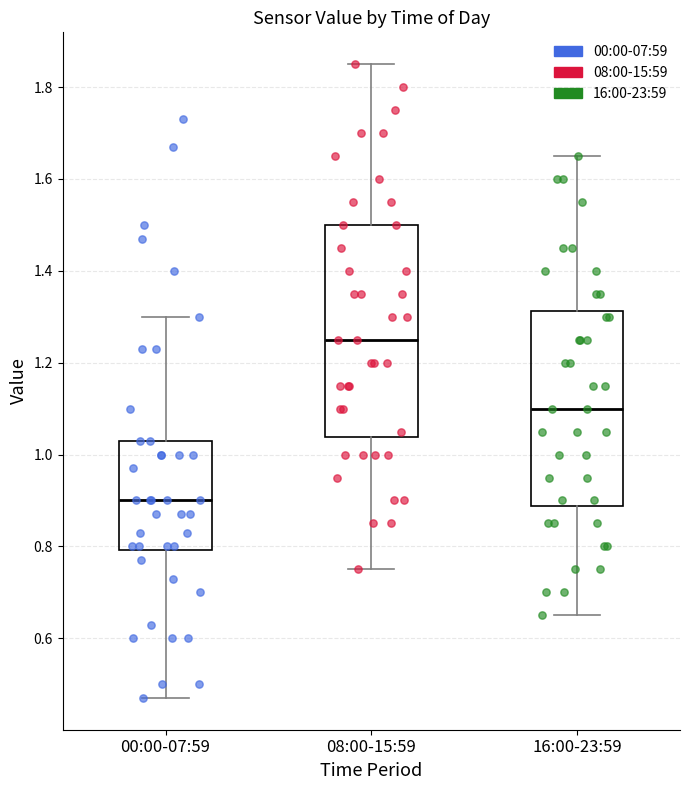

Reading left to right, read every box against the y-axis: the position of its median line, the range the box covers, and the ends of its whiskers. The values are not printed on the chart, so give them approximately, as read against the axis.

00:00-07:59: median 0.90, box 0.80 to 1.04, whiskers 0.48 to 1.30
08:00-15:59: median 1.26, box 1.04 to 1.50, whiskers 0.76 to 1.86
16:00-23:59: median 1.10, box 0.88 to 1.32, whiskers 0.66 to 1.66